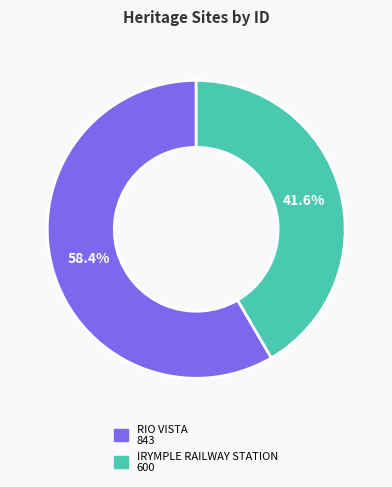

Count the number of slices in the pie.

2